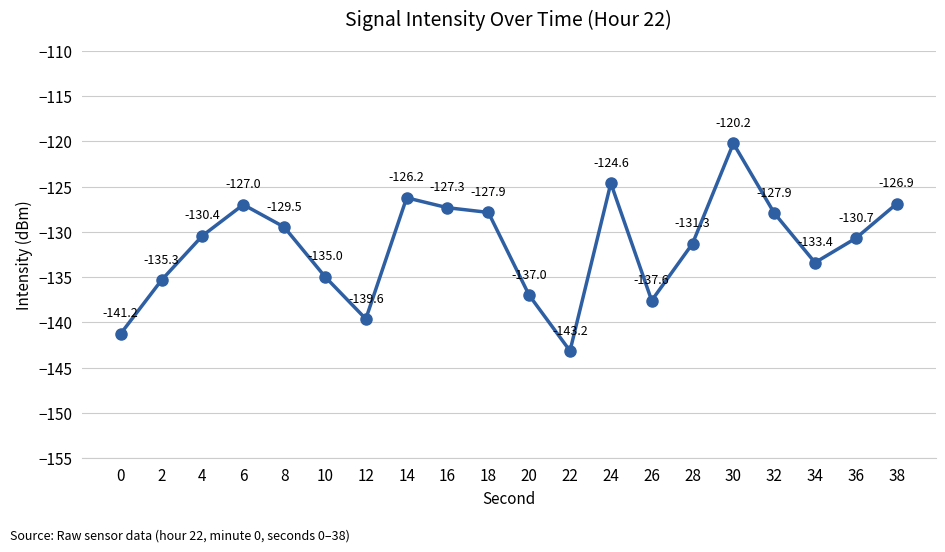

What is the value of the 15th point from the left?

-131.3